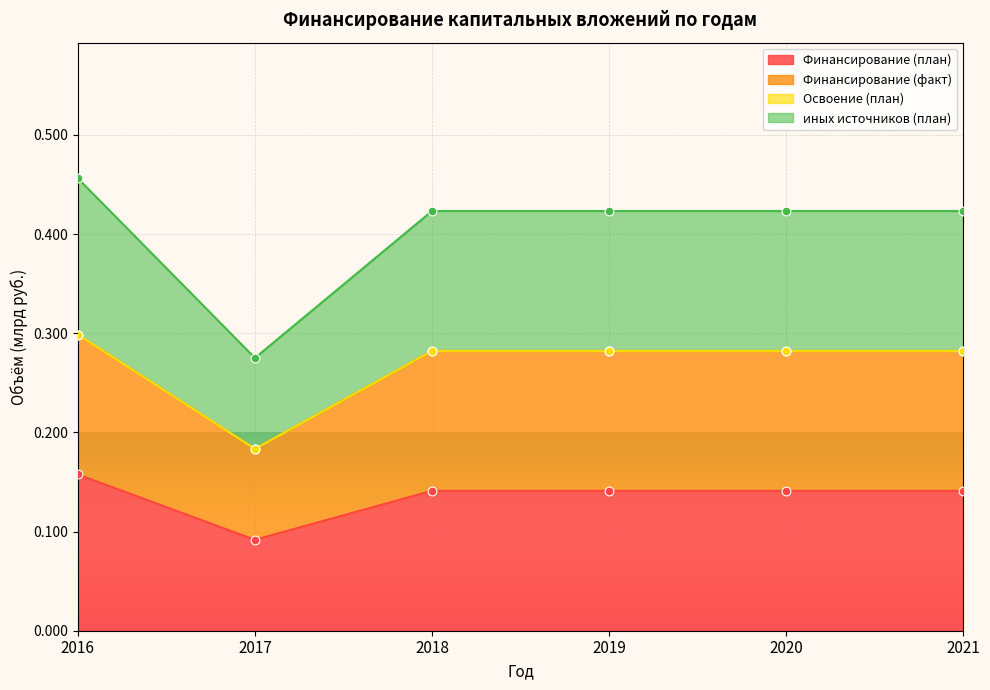

Which series has the largest total across all categories?

Финансирование (факт)